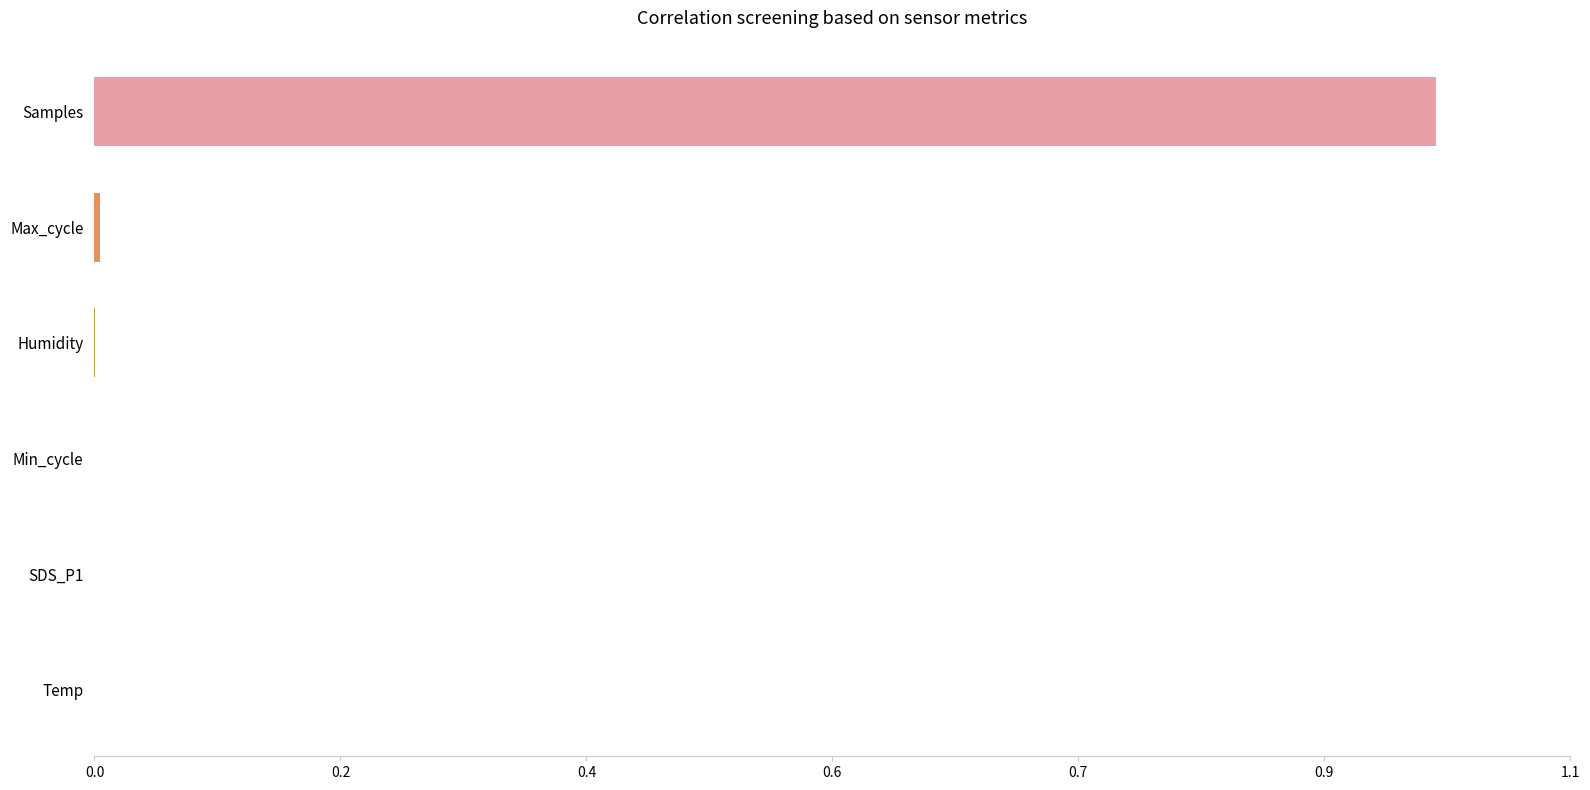

True or false: the data shows 0.0 at Max_cycle.

False